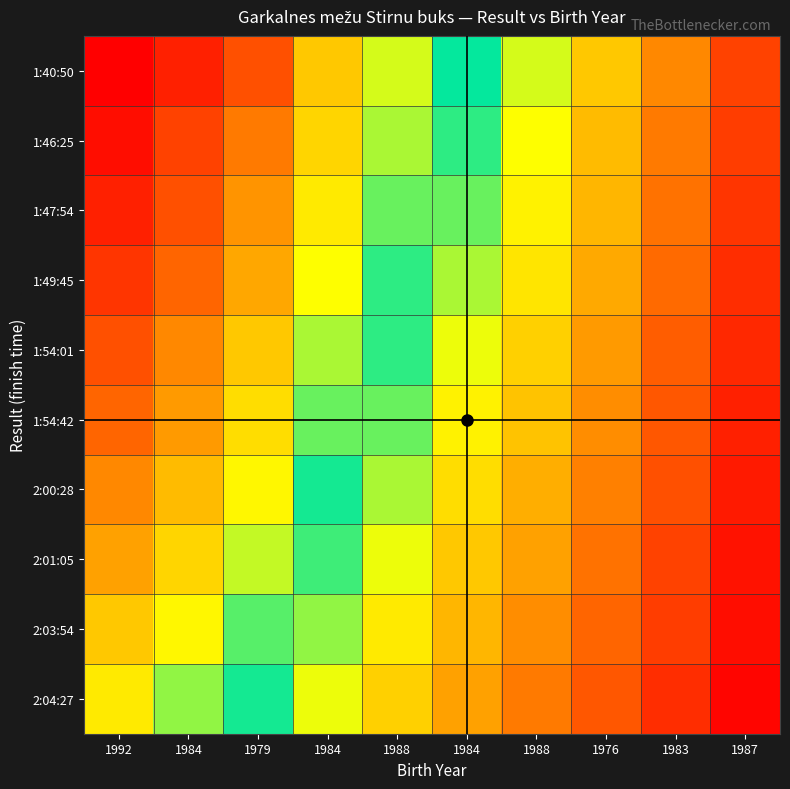

Which series has the largest range (max minus min)?

1:40:50